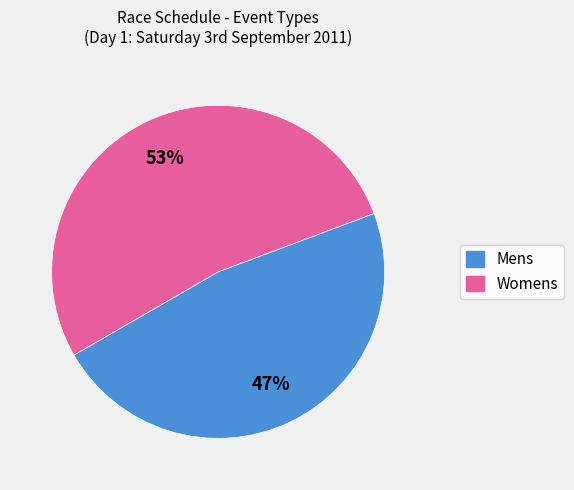

How many segments does this pie chart have?

2